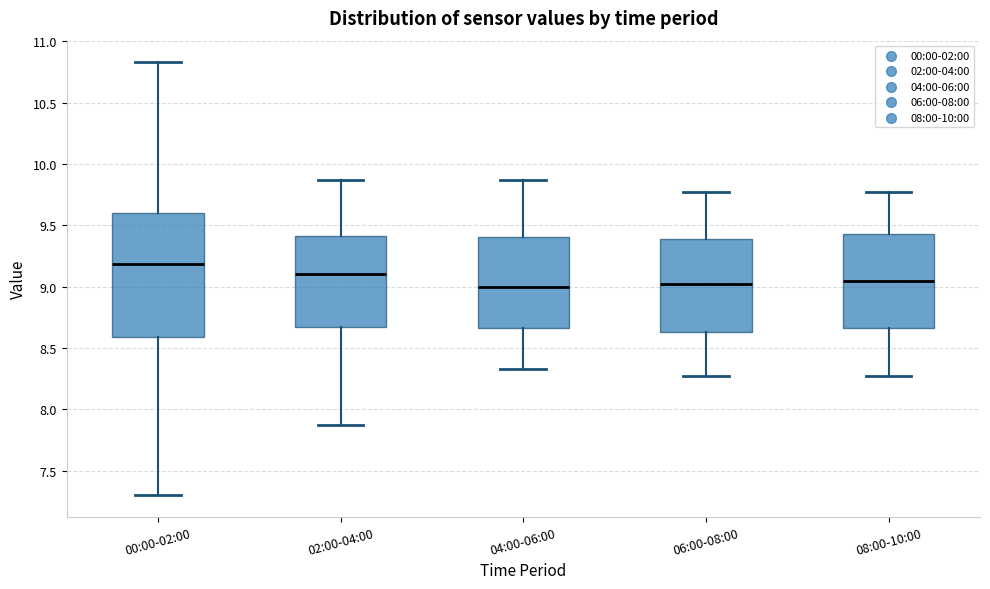

Where is the upper edge of the box for 08:00-10:00 on the y-axis? The values are not printed on the chart, so give them approximately, as read against the axis.

9.45